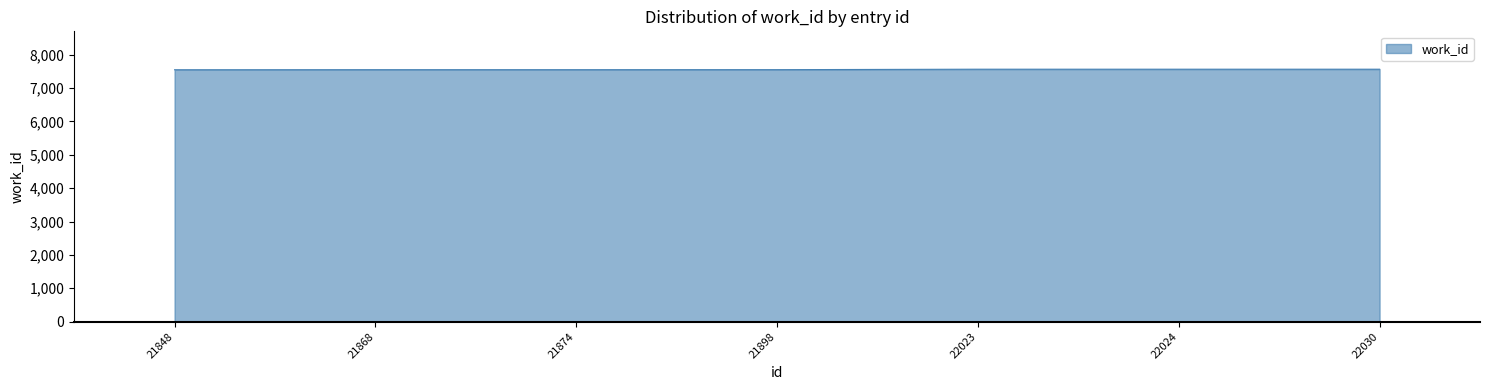

What value does the data have at 22023?

7565